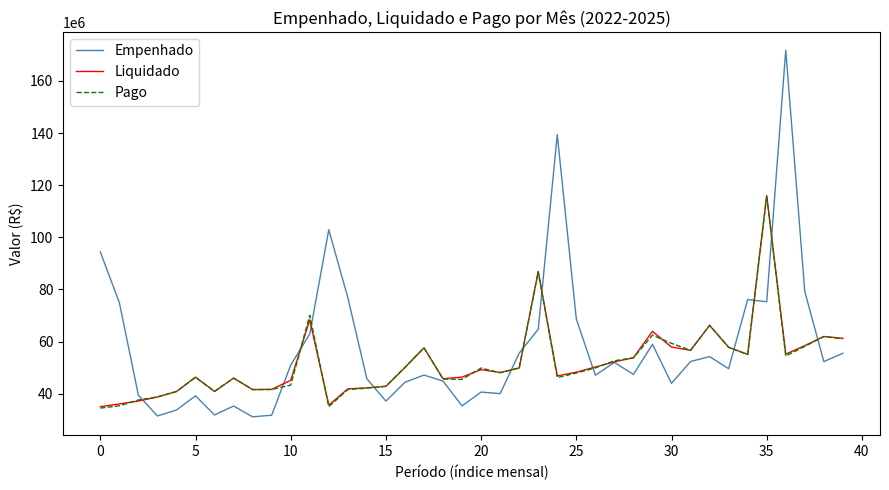

How many values in the Pago series are below 49841285?

20